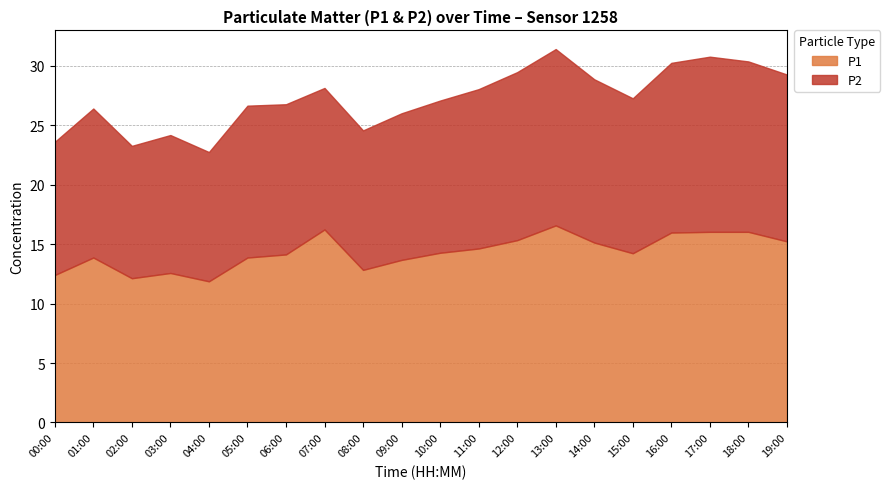

How many distinct data groups are displayed?

2